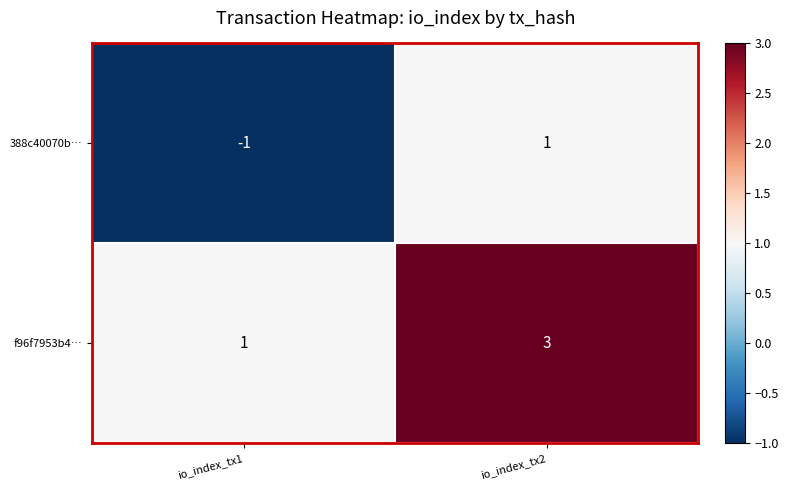

At which category does the chart reach its minimum across all series?

io_index_tx1